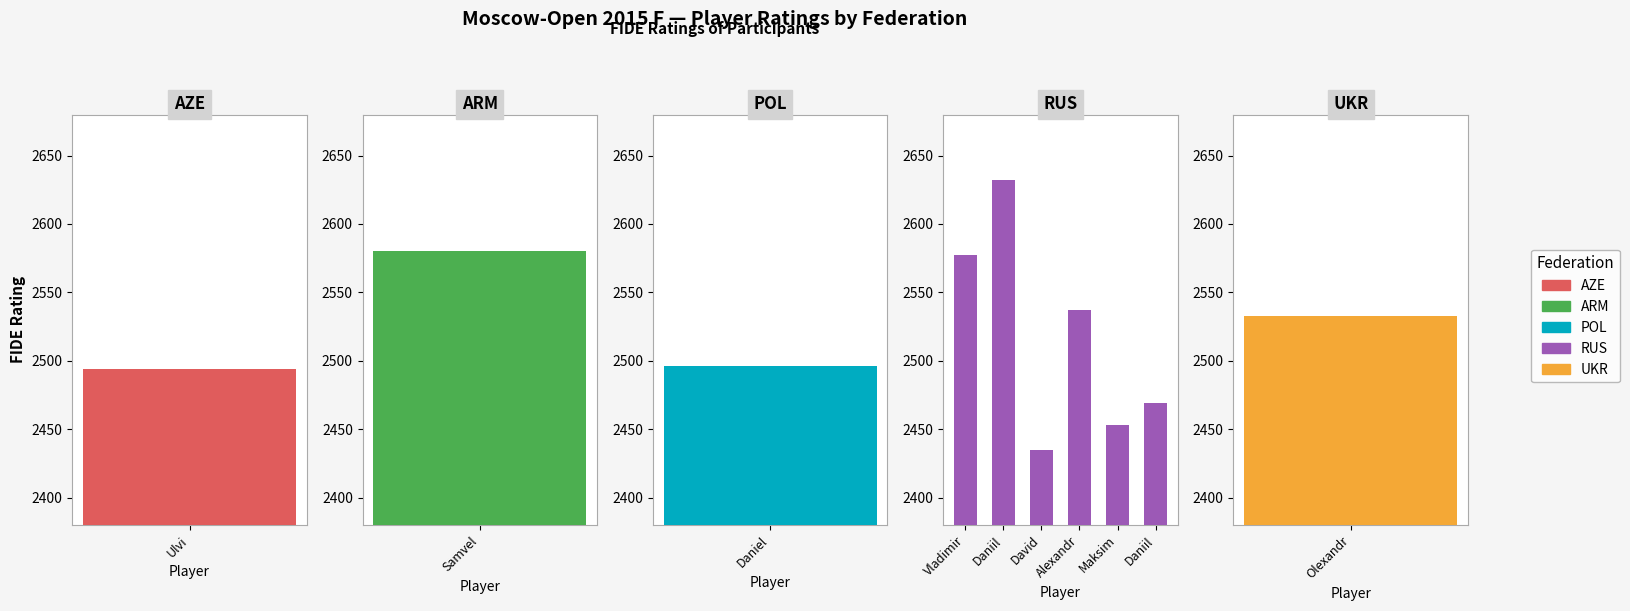

What position from the left is Ulvi?

1